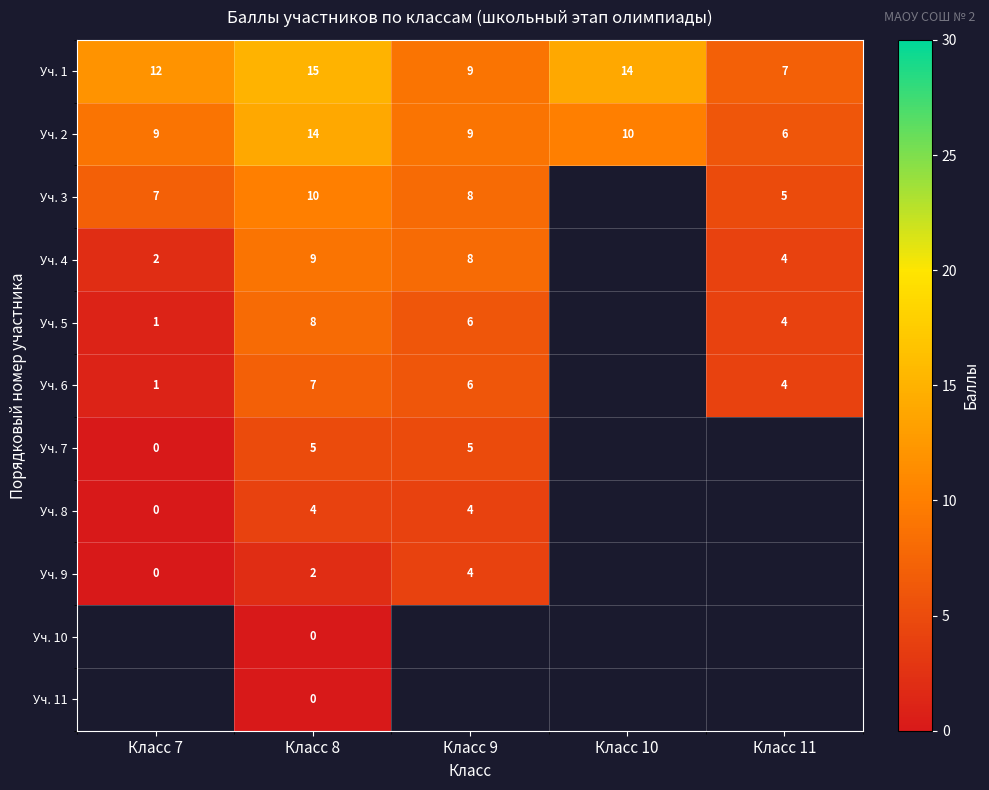

What is the maximum value for Уч. 2?

14